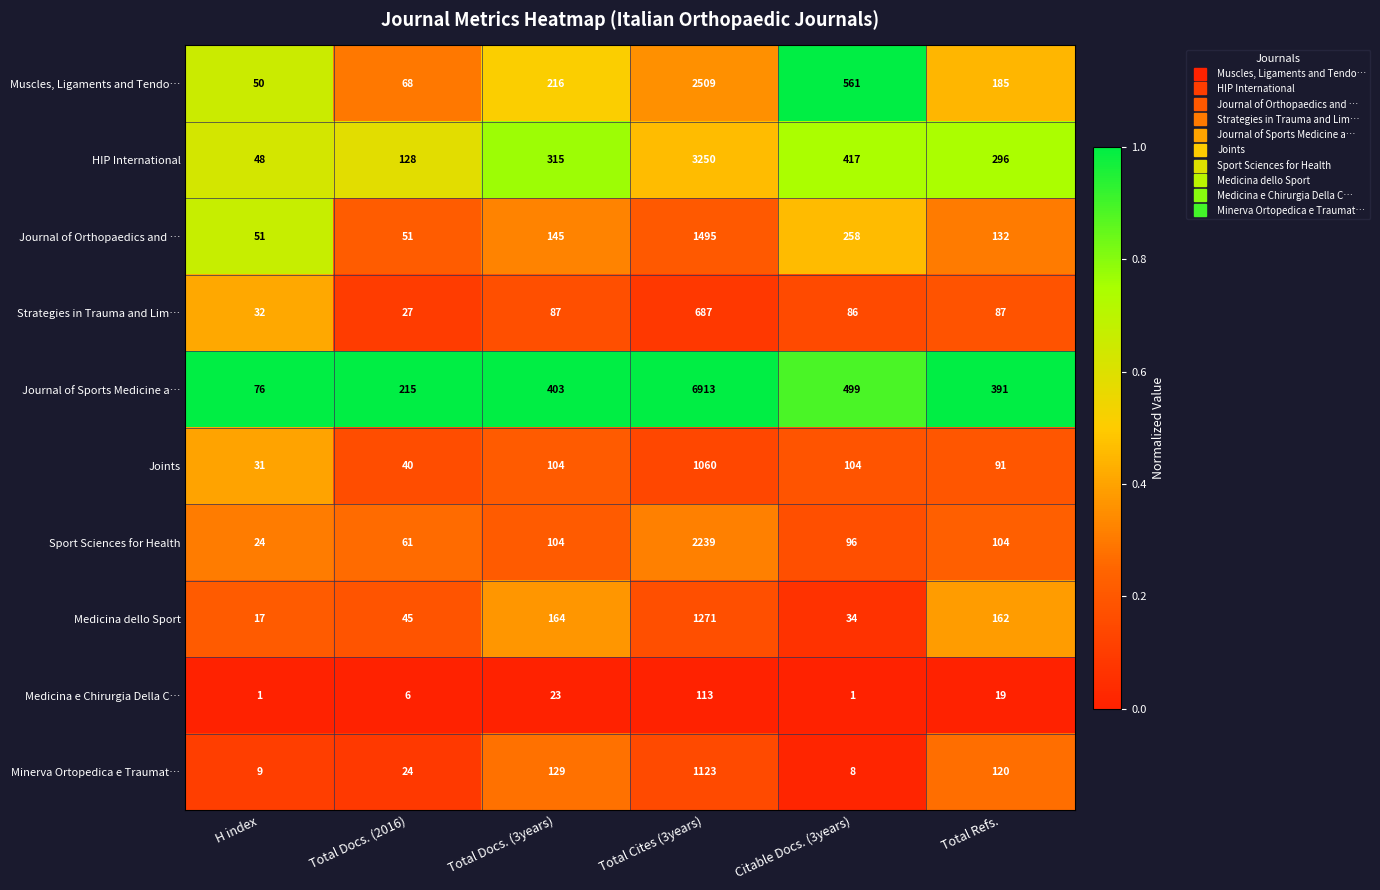

Where is Journal of Orthopaedics and … nearest to the value 773?

Citable Docs. (3years)